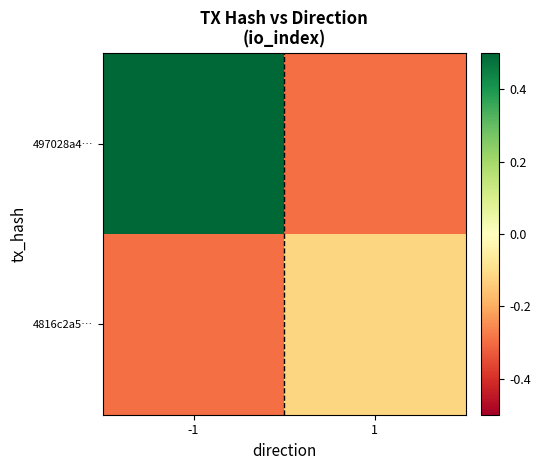

What is the greatest value displayed?

0.7